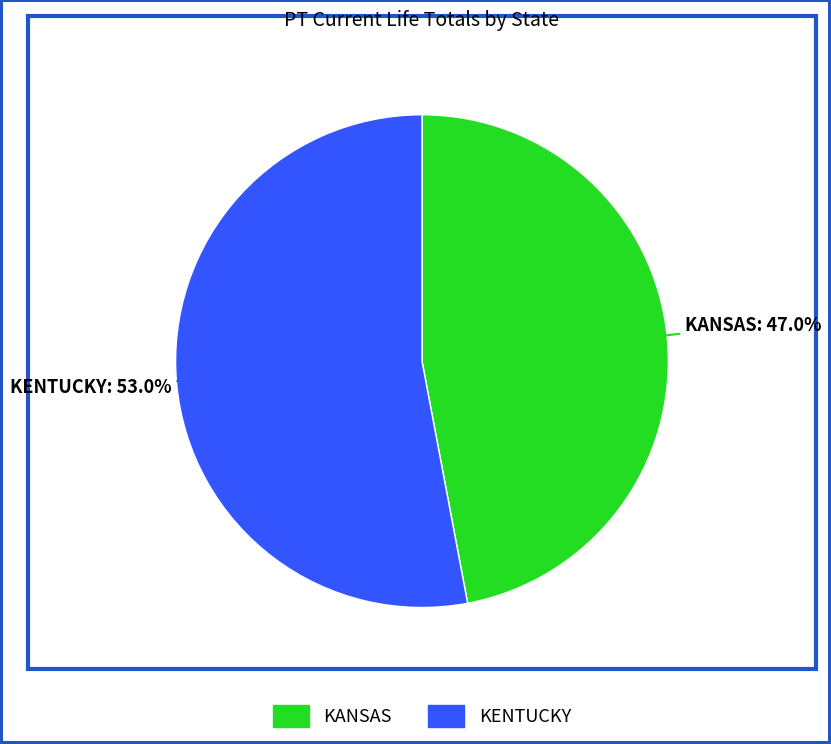

To the nearest percent, what is the difference between the largest and smallest slice percentages?

6%